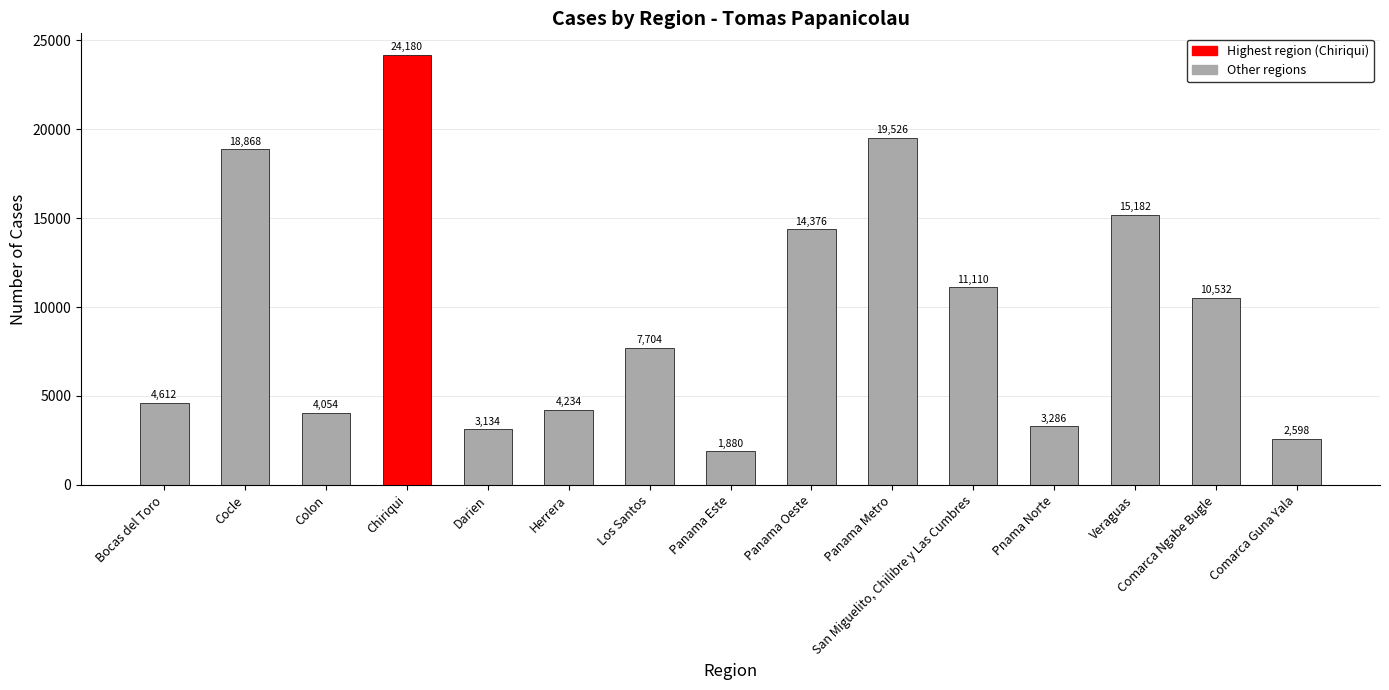

What is the difference between the maximum and minimum values?

22300